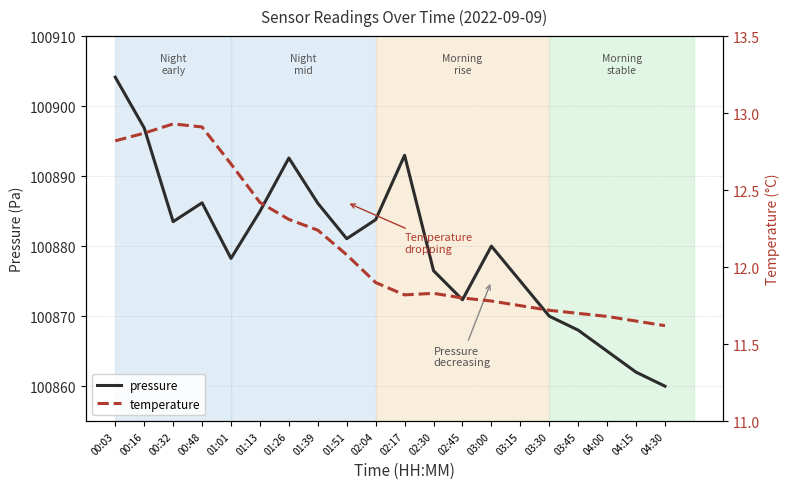

True or false: temperature has a value of 22.8 at 00:48.

False